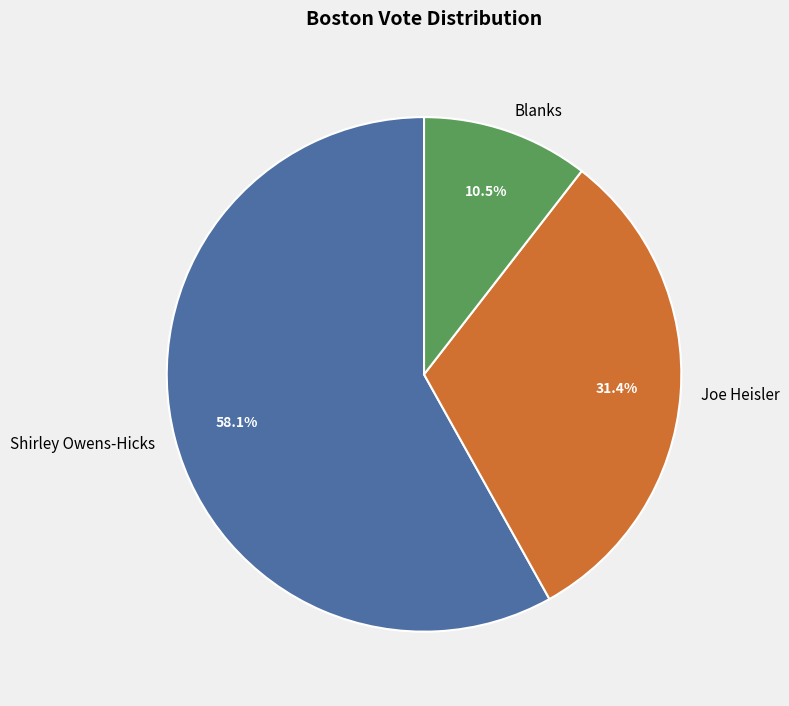

How many segments does this pie chart have?

3